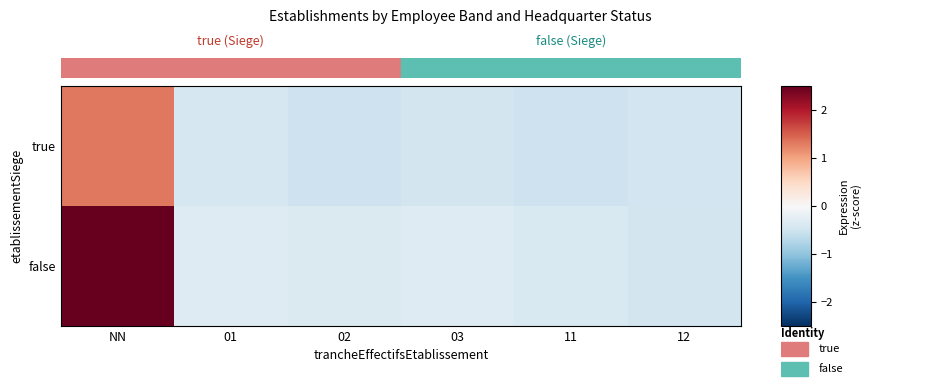

Which has a higher value, 12 or 02?

12